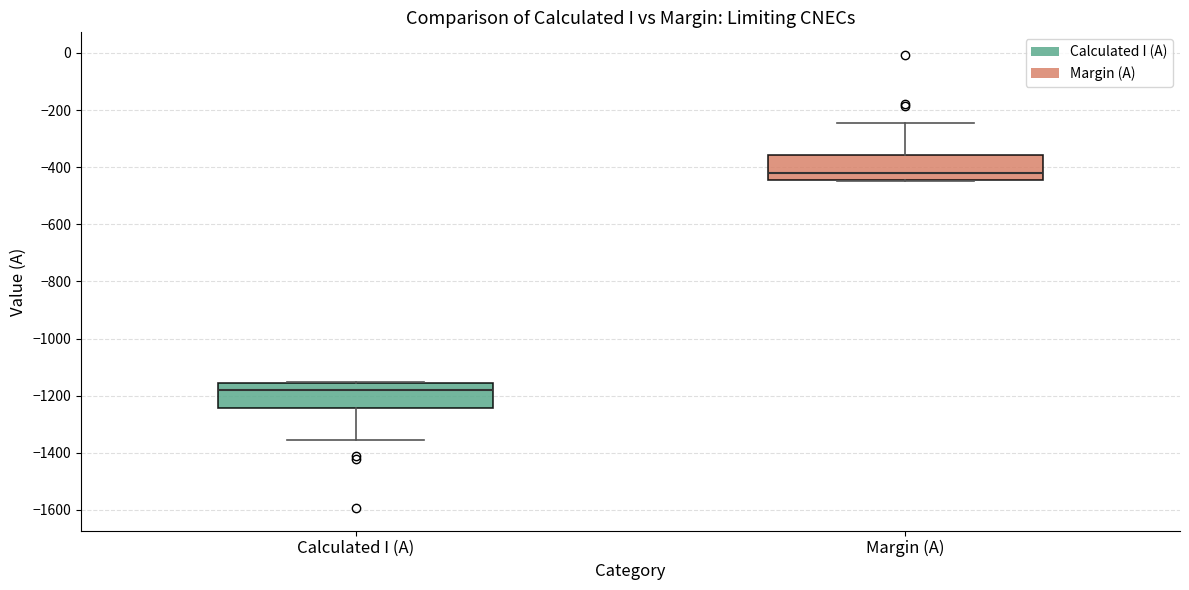

Where is the lower edge of the box for Margin (A) on the y-axis? The values are not printed on the chart, so give them approximately, as read against the axis.

-440